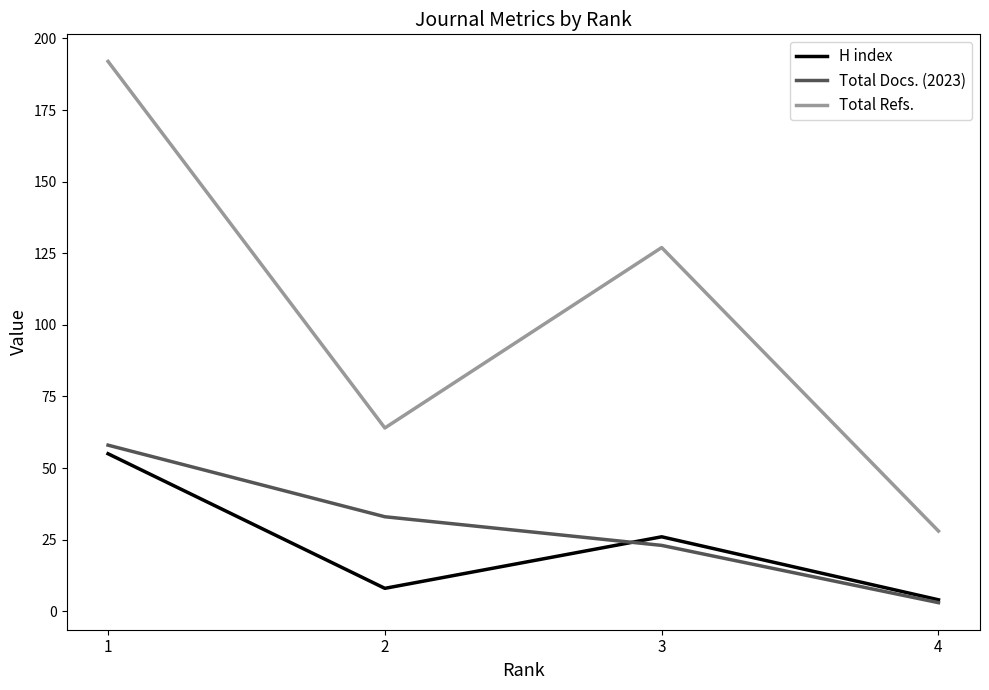

What is the lowest value of the Total Refs. series?

28